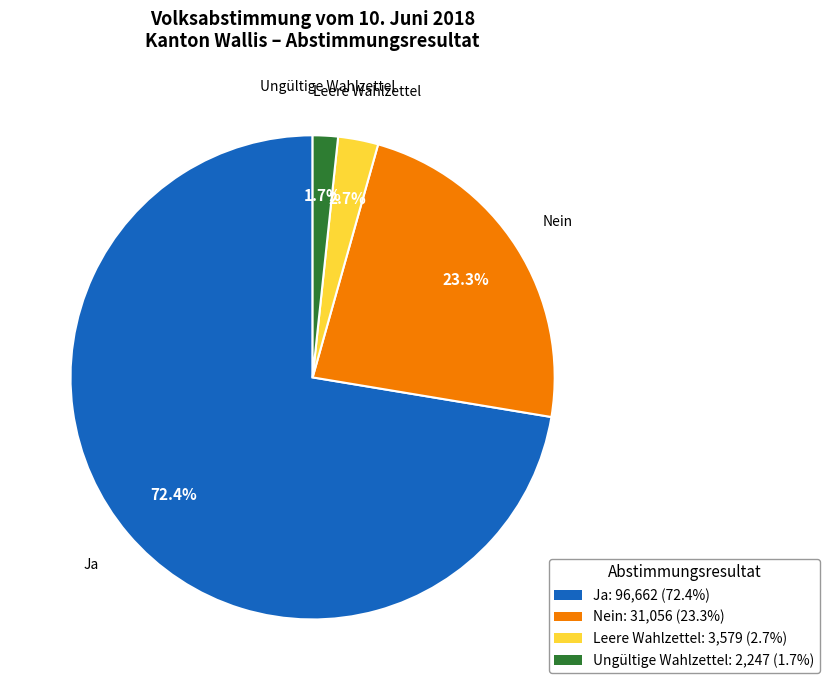

What portion of the pie excludes Ungültige Wahlzettel?

98.3%